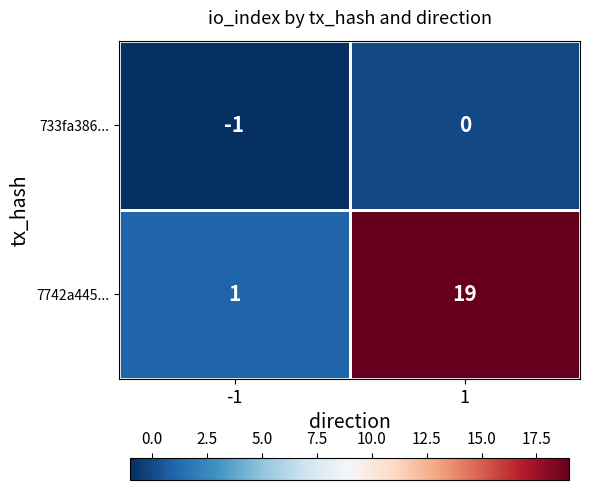

True or false: 733fa386... has a value of -1 at -1.

True